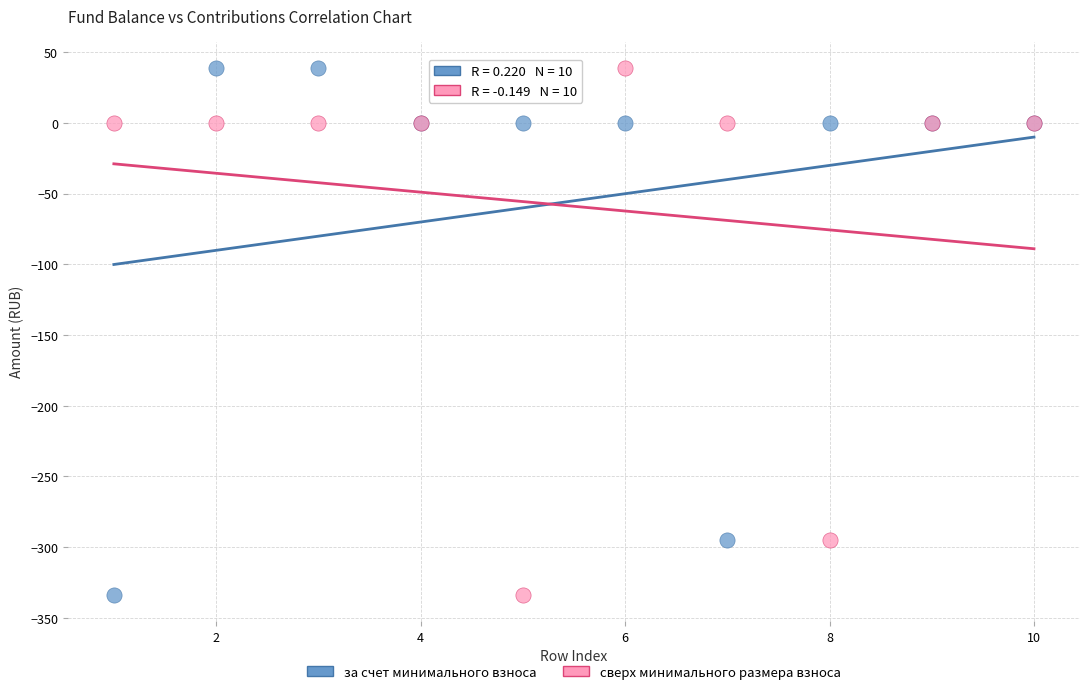

What are all the series names shown in the legend?

за счет минимального взноса, сверх минимального размера взноса